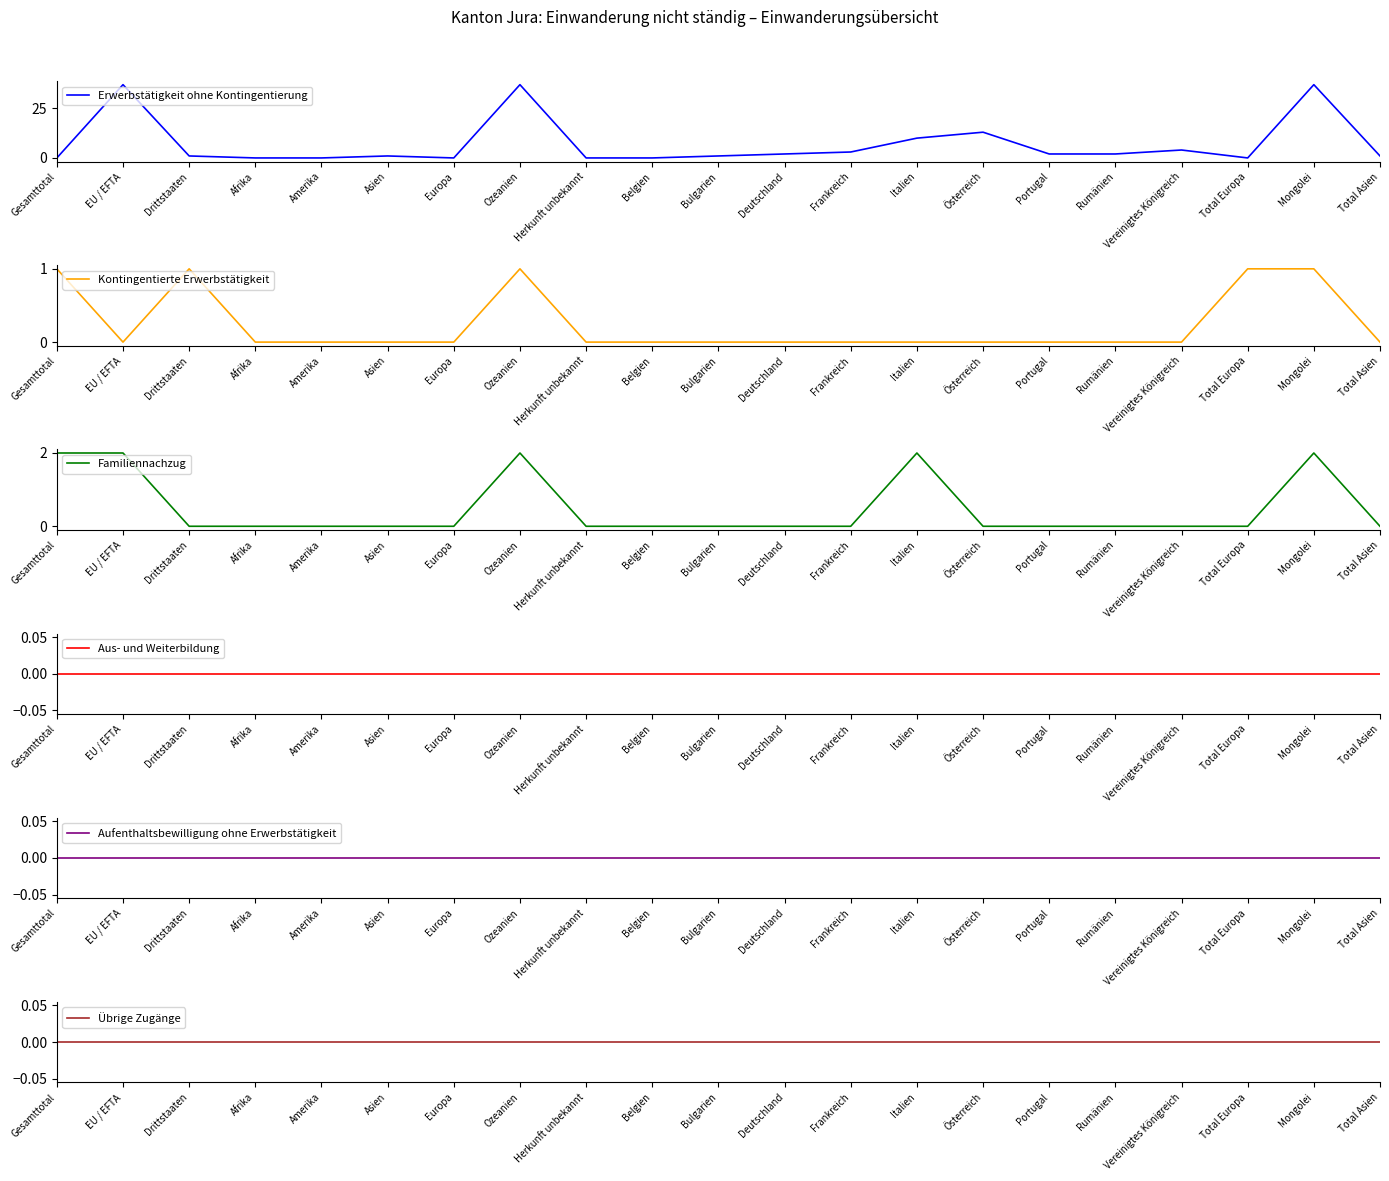

What is the maximum value for Kontingentierte Erwerbstätigkeit?

1